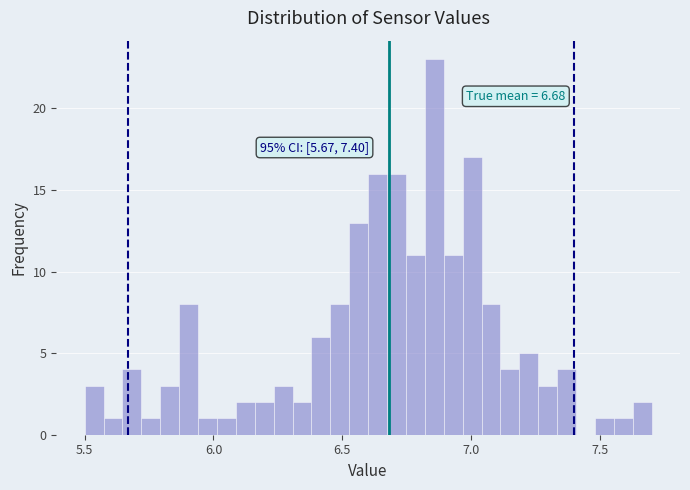

Read against the x-axis, roughly where is the centre of the tallest bar?

6.85